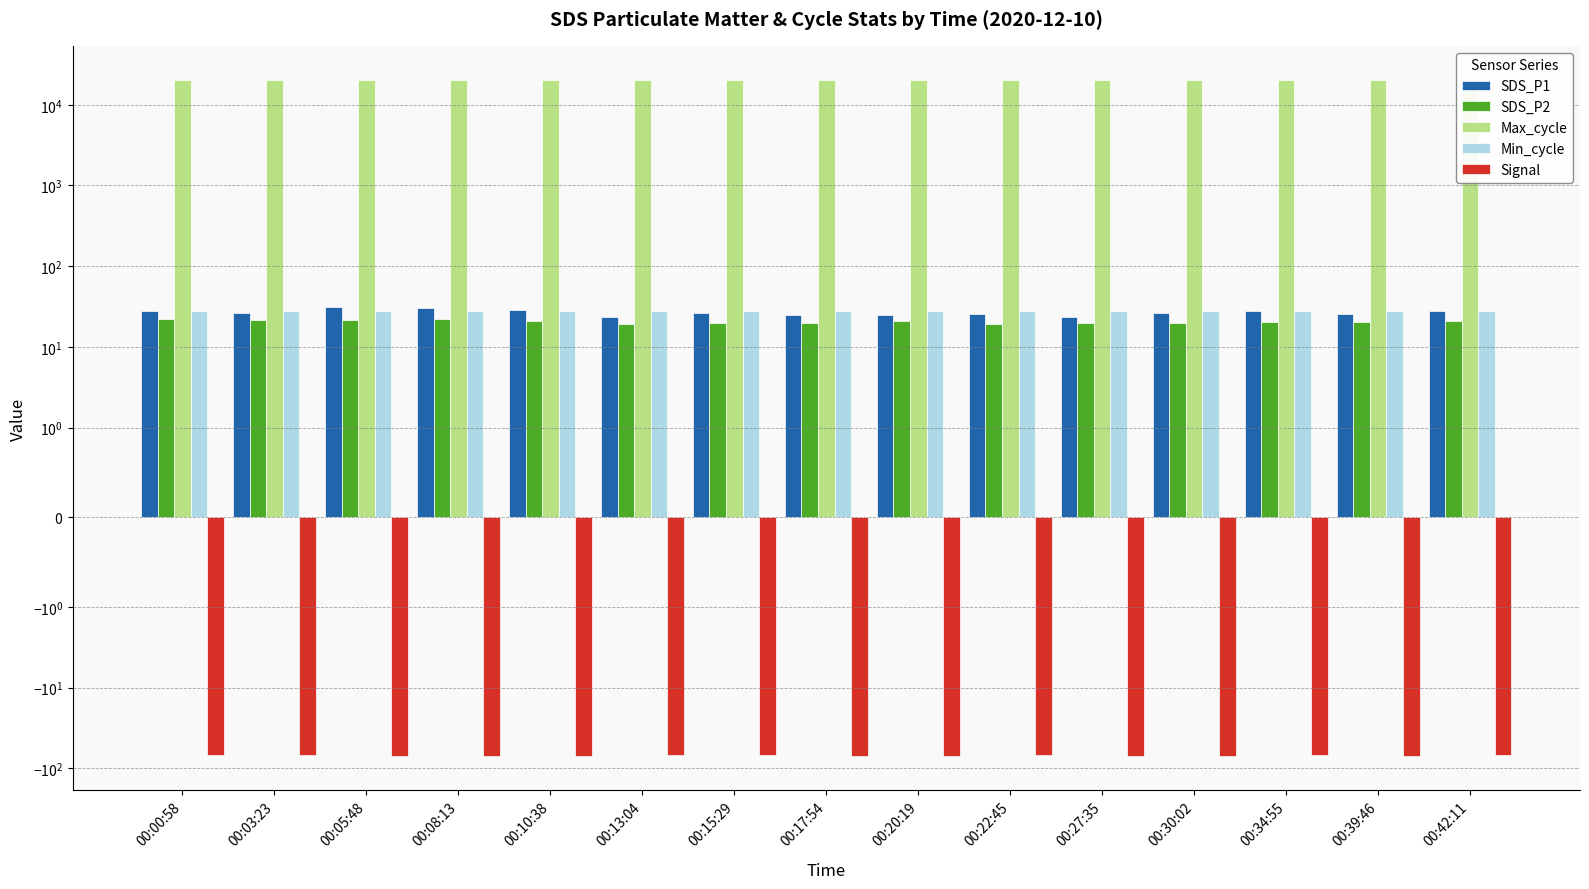

What position from the left is 00:08:13?

4